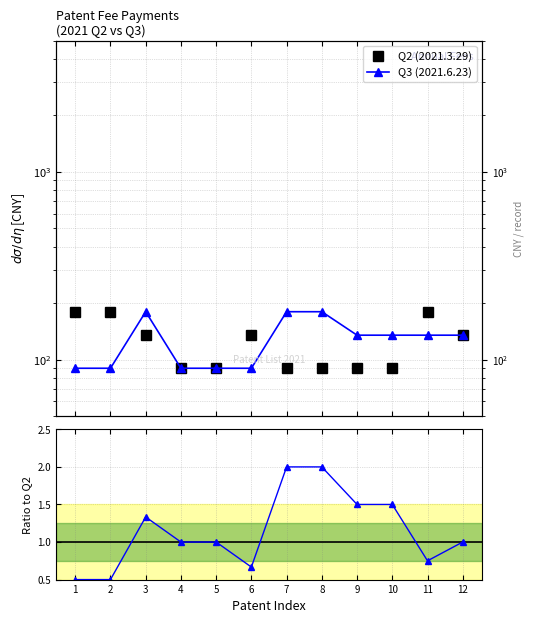

Which series changed the most between 3 and 7?

Q2 (2021.3.29)